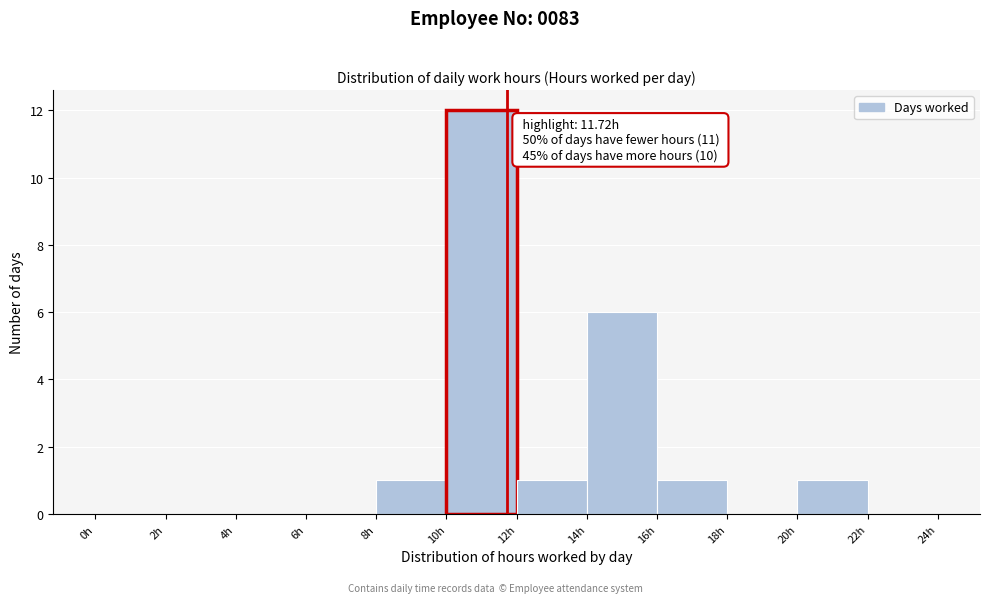

Which range on the x-axis has the tallest bar?

10 to 12